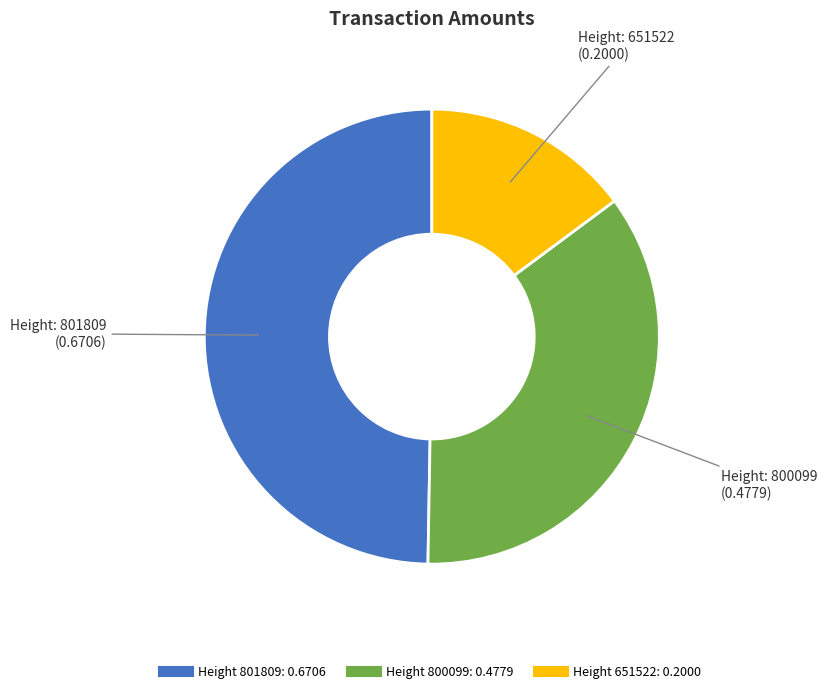

Does any single category account for the majority?

No